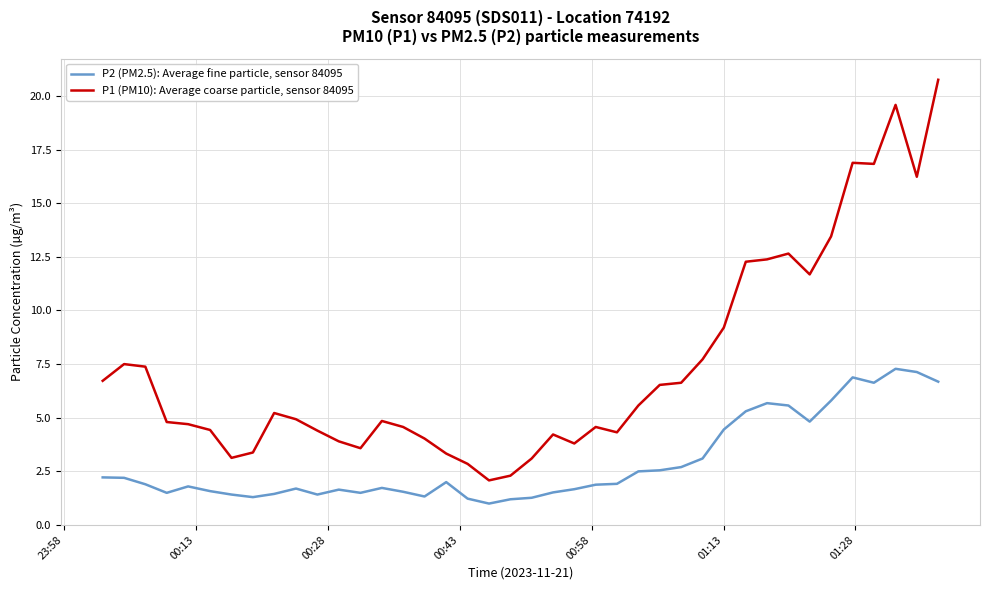

What is the minimum value for P2 (PM2.5): Average fine particle, sensor 84095?

1.0